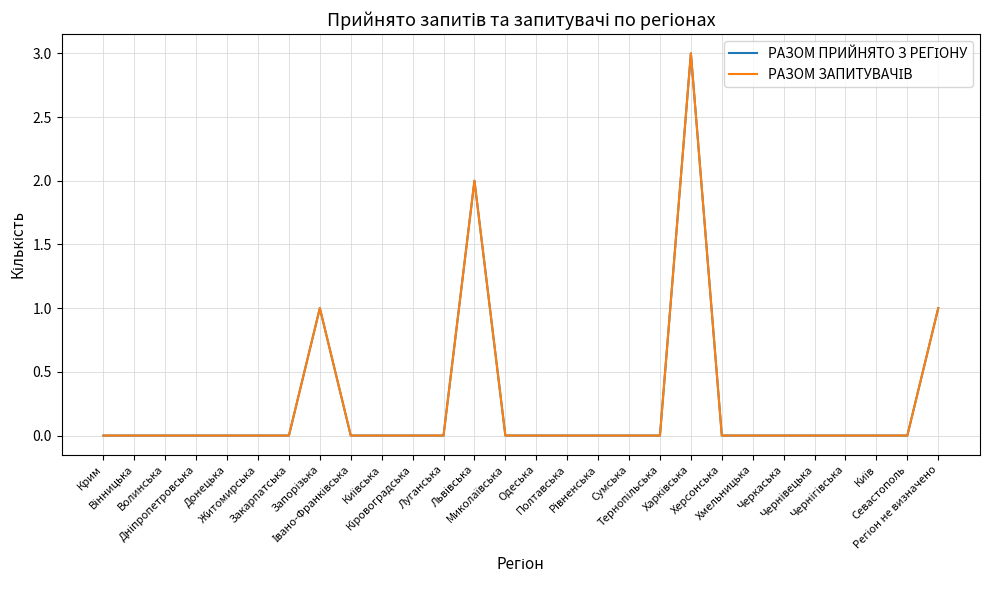

Where is the first local maximum for РАЗОМ ПРИЙНЯТО З РЕГІОНУ?

Запорізька